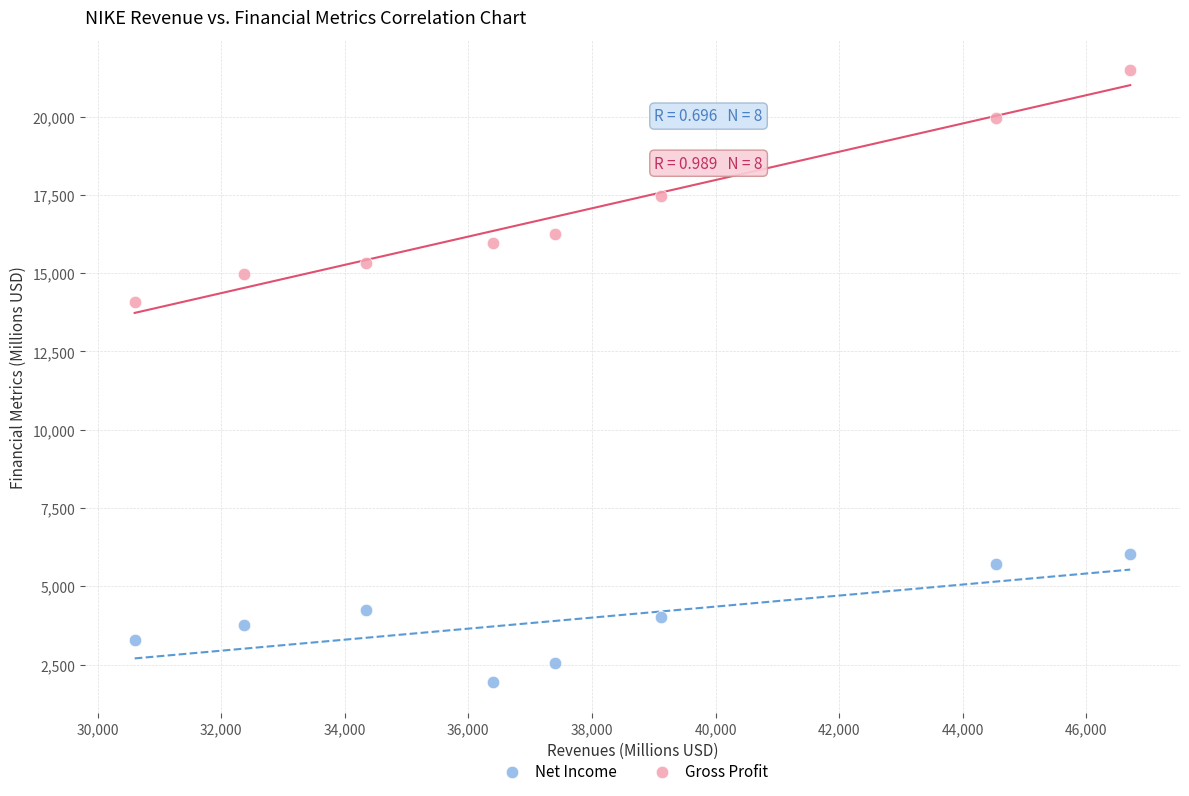

Which series reaches the minimum Y coordinate?

Net Income